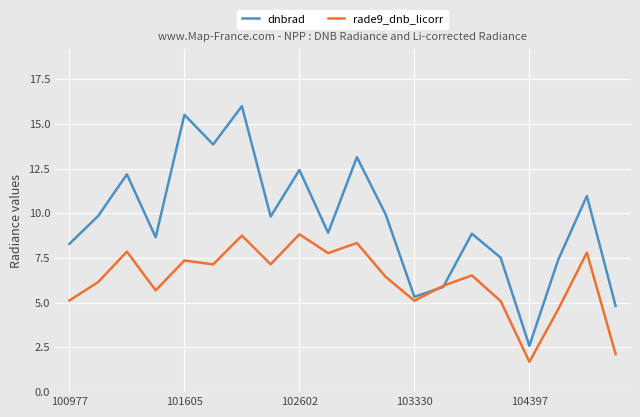

What is the maximum value shown in the chart?

16.0